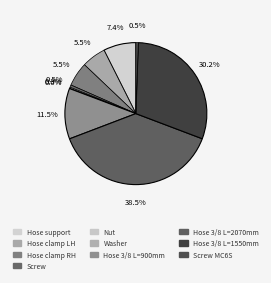

Rank the categories by value from lowest to highest.

Washer, Nut, Screw, Screw MC6S, Hose clamp LH, Hose clamp RH, Hose support, Hose 3/8 L=900mm, Hose 3/8 L=1550mm, Hose 3/8 L=2070mm